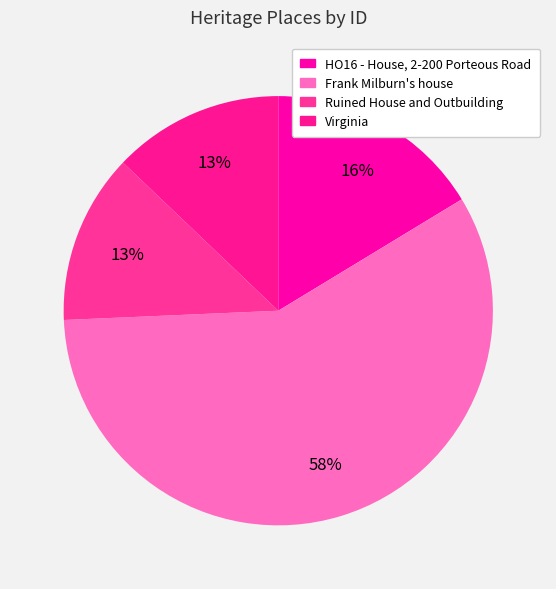

Does Frank Milburn's house represent more than half of the total?

Yes